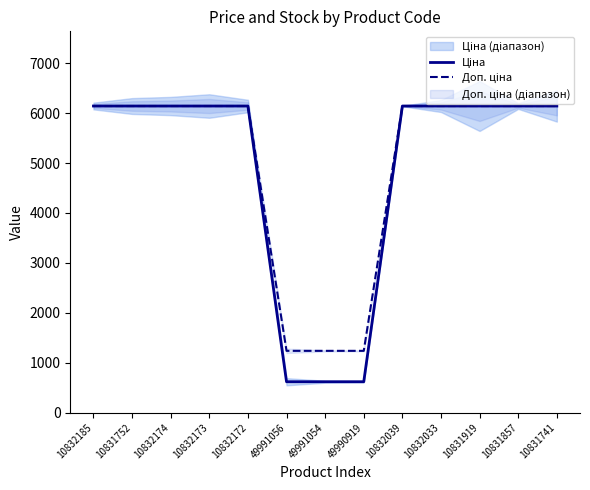

What is the approximate value of Доп. ціна at 49990919?

1238.0